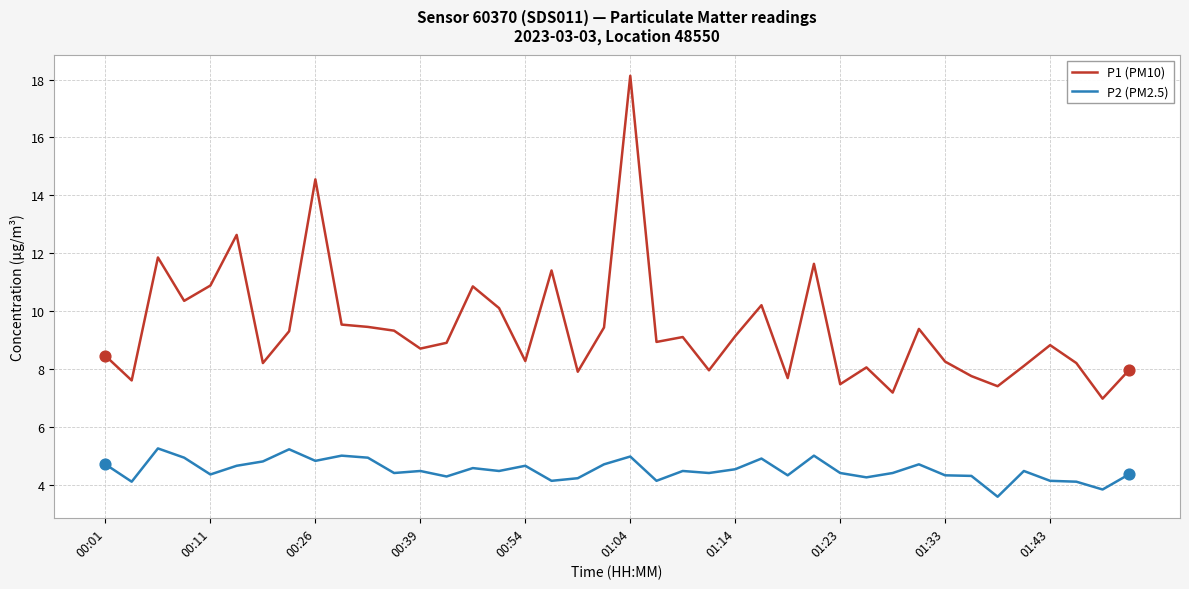

Which series has the largest total across all categories?

P1 (PM10)